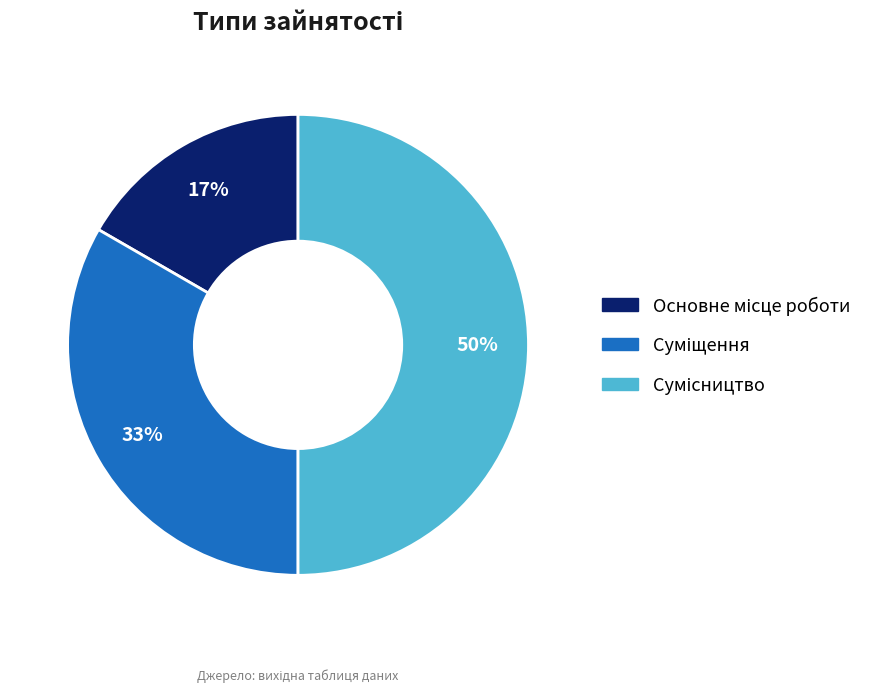

To the nearest percent, what is the average slice percentage?

33%